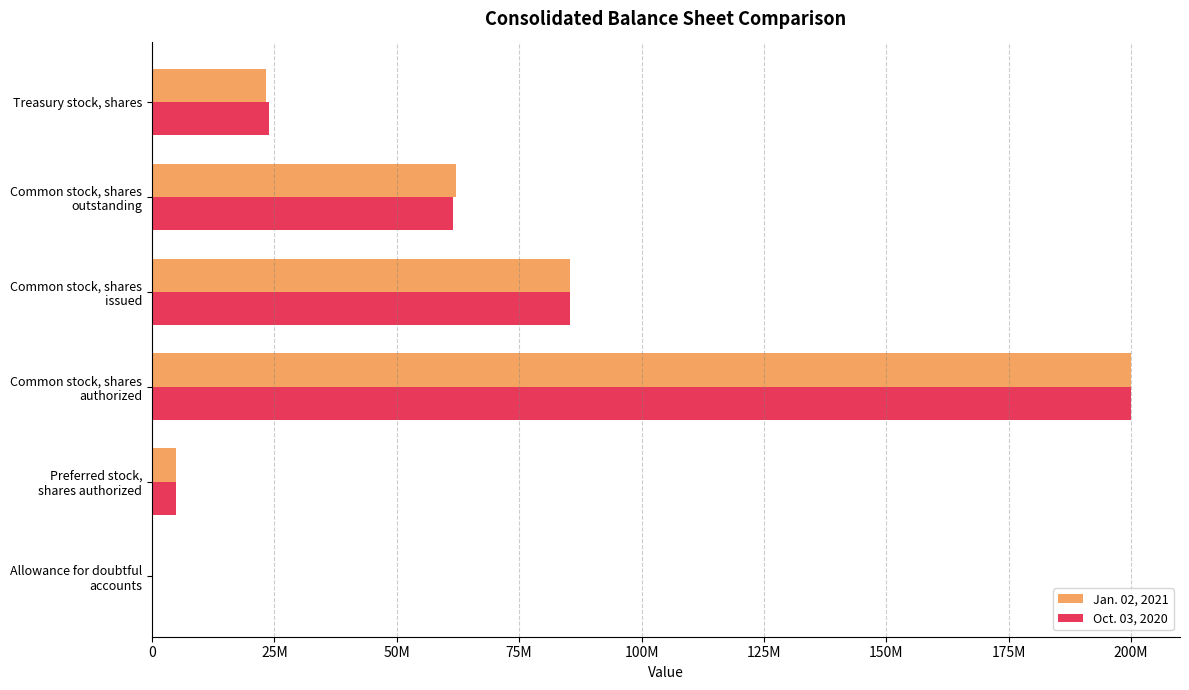

What is the sum of all Oct. 03, 2020 values?

375728968